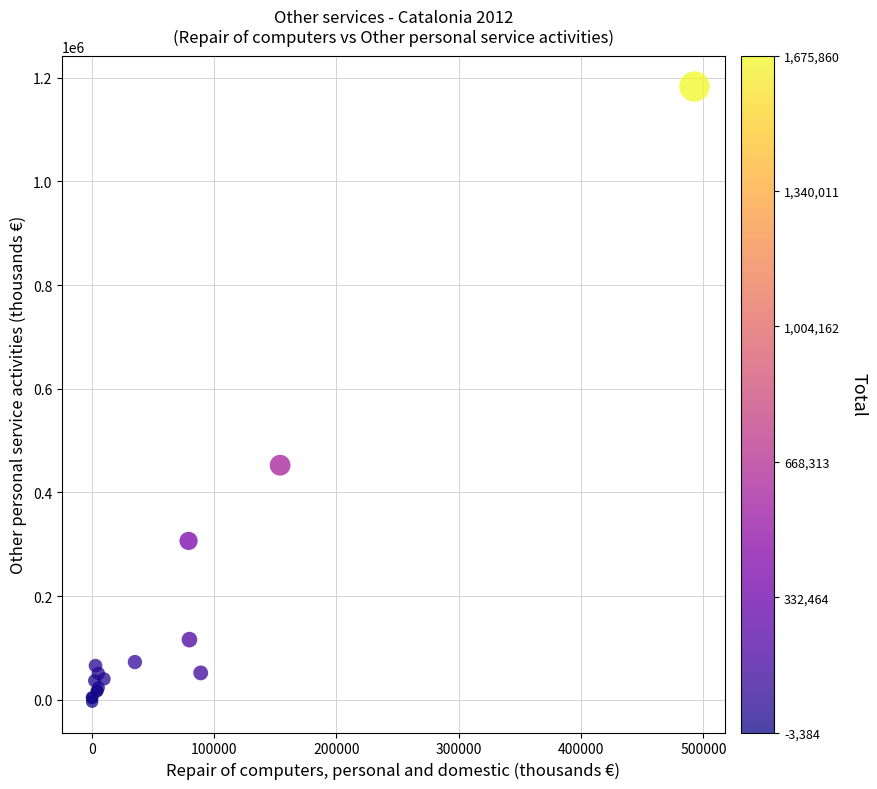

What Y value in the scatter plot is closest to 589744?

452577